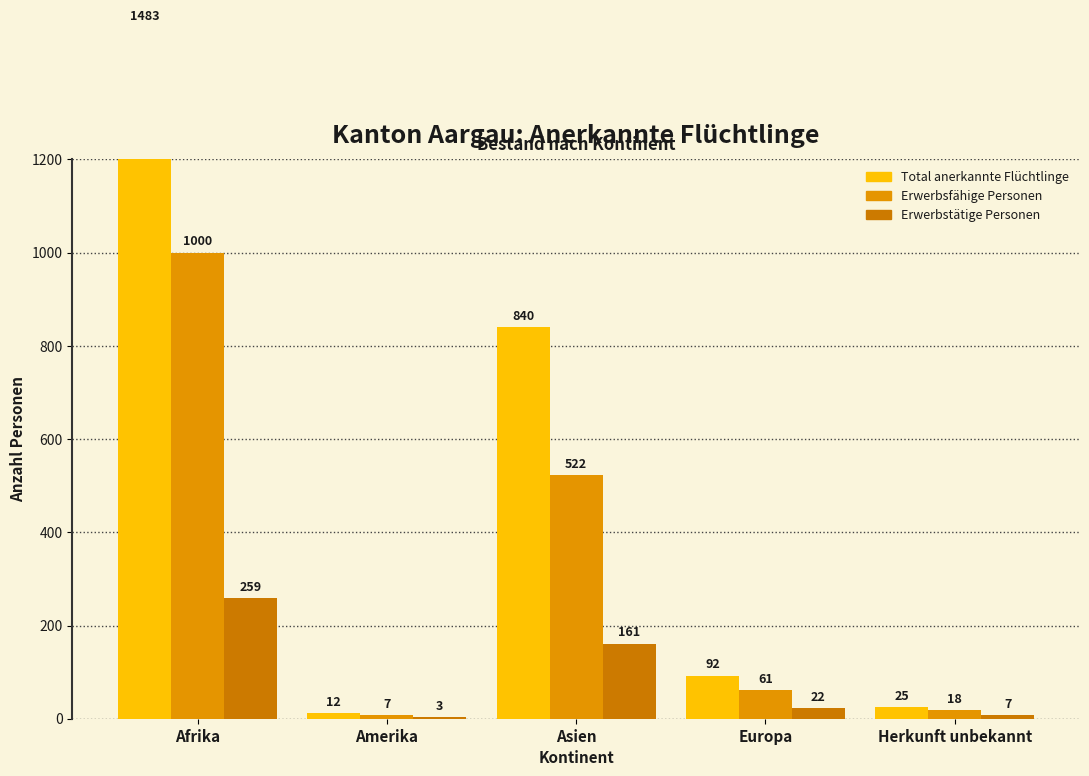

Rank the series at Afrika from lowest to highest value.

Erwerbstätige Personen, Erwerbsfähige Personen, Total anerkannte Flüchtlinge